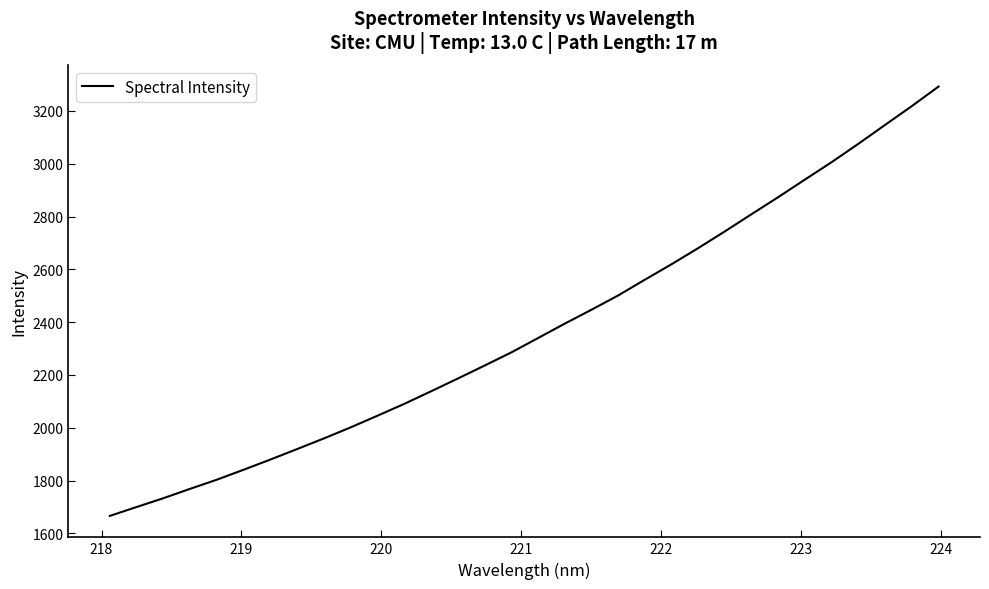

What is the maximum value shown in the chart?

3292.1